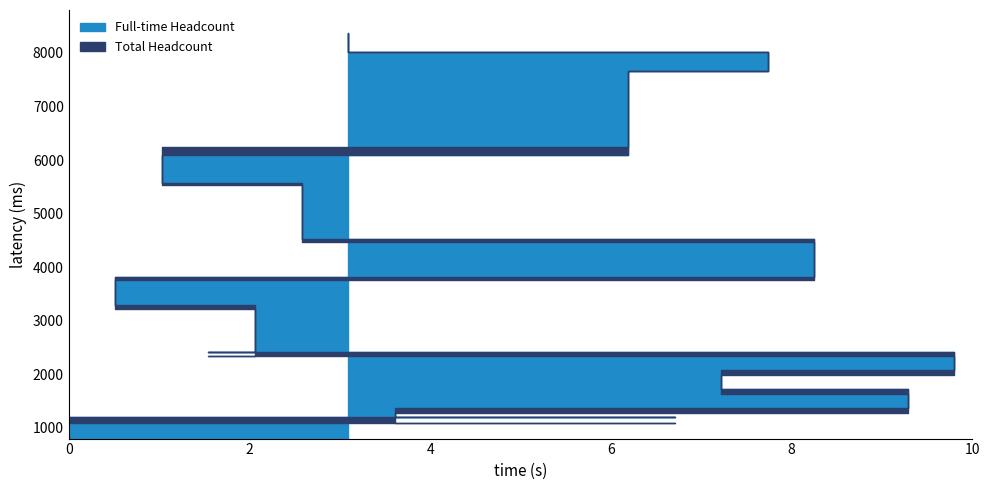

True or false: Total Headcount and Full-time Headcount intersect in this chart.

False